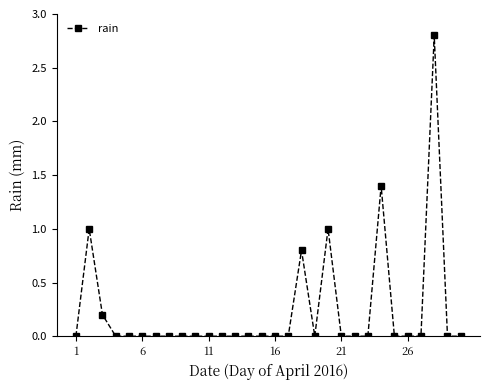

True or false: the data has more than 2 interior local peaks.

True